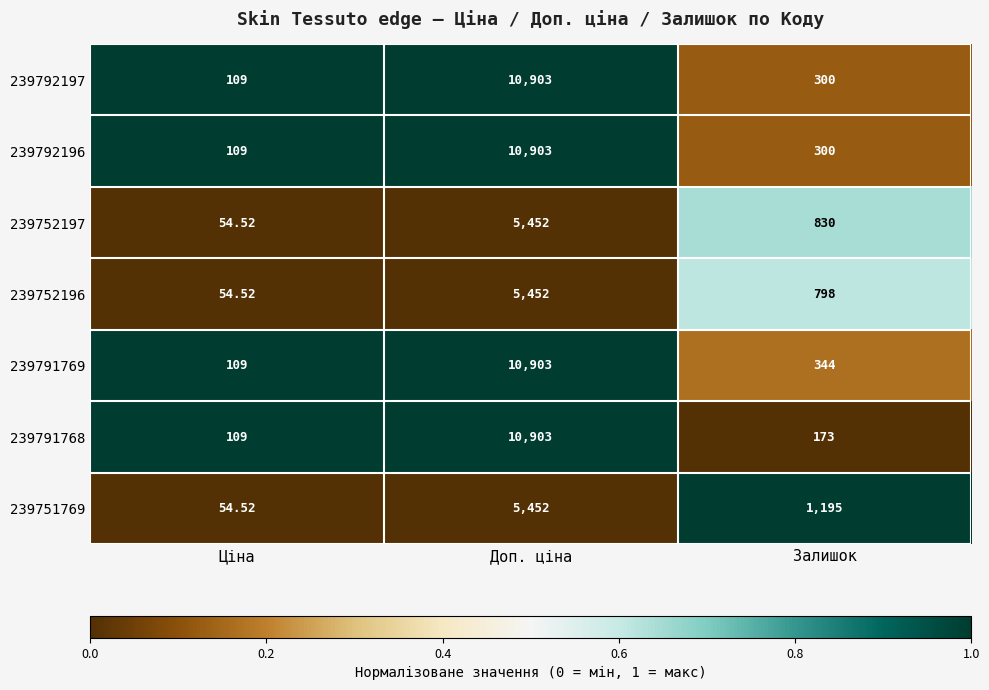

Which label corresponds to the smallest value in the chart?

Ціна